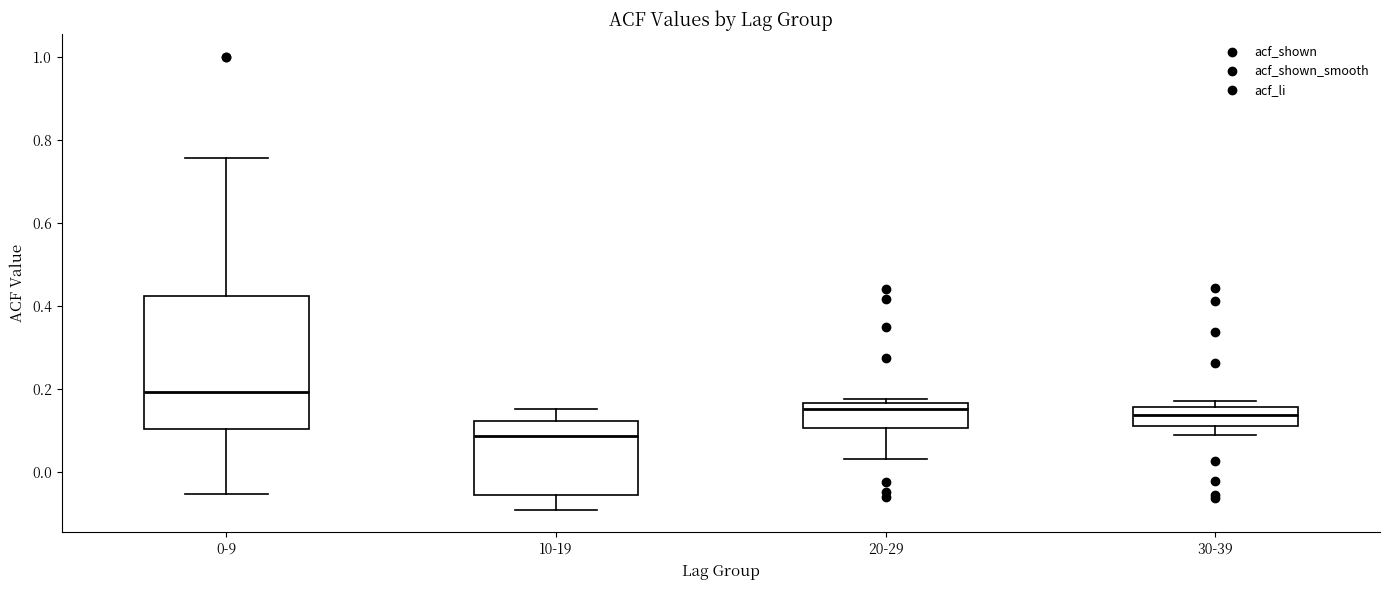

Which box is the tallest, from its lower edge to its upper edge?

0-9